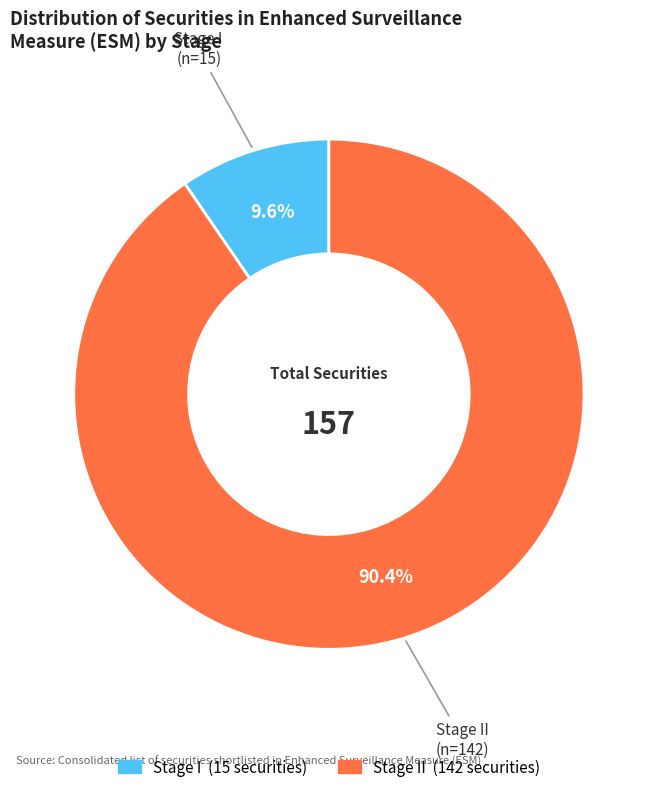

Is there any slice that represents more than half of the pie?

Yes